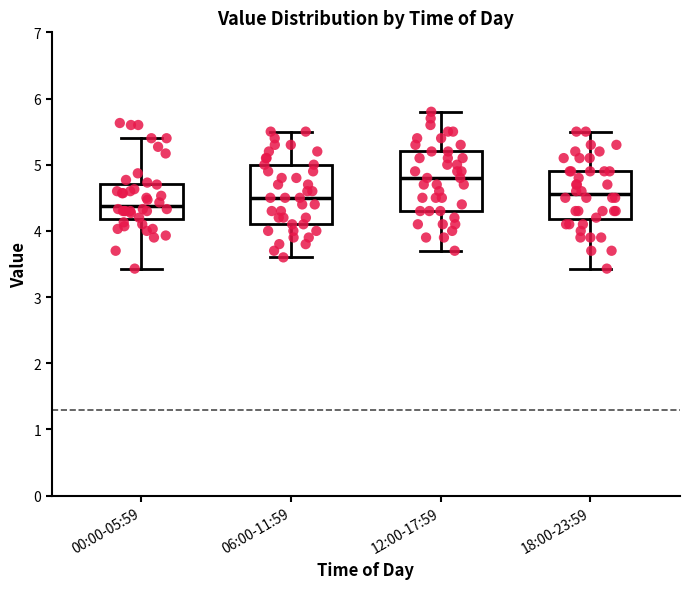

Which box's median line is the highest?

12:00-17:59